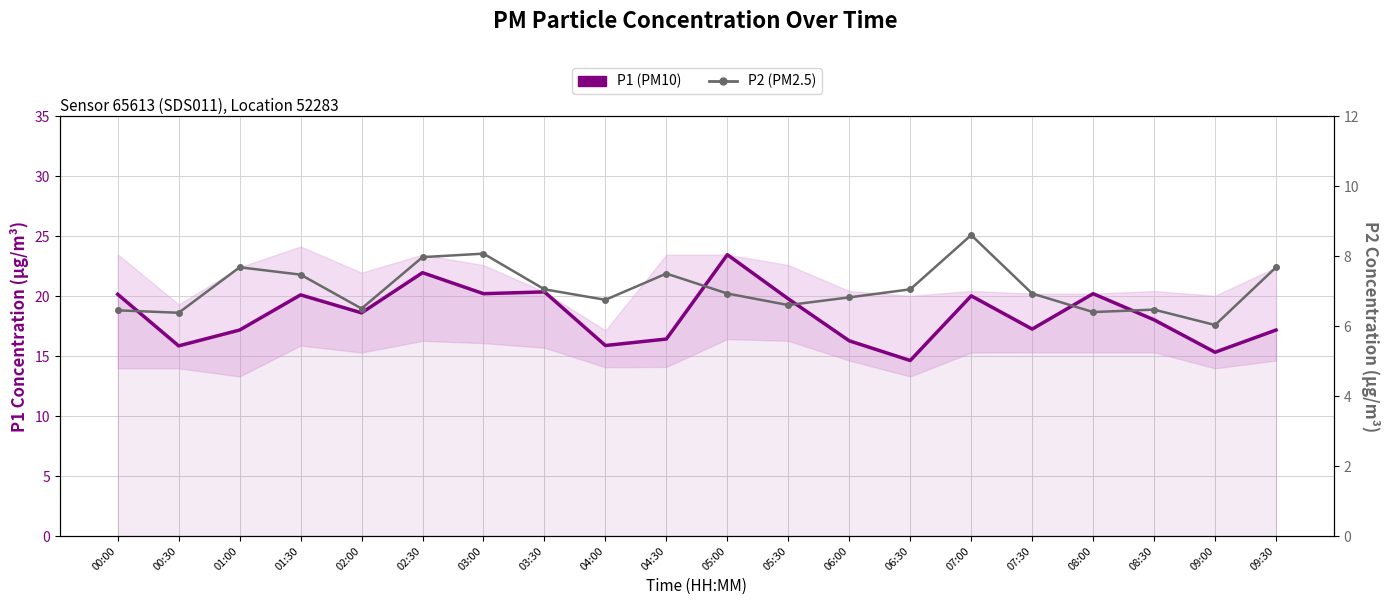

What is the difference between the maximum and minimum values in the P1 (PM10) series?

8.8